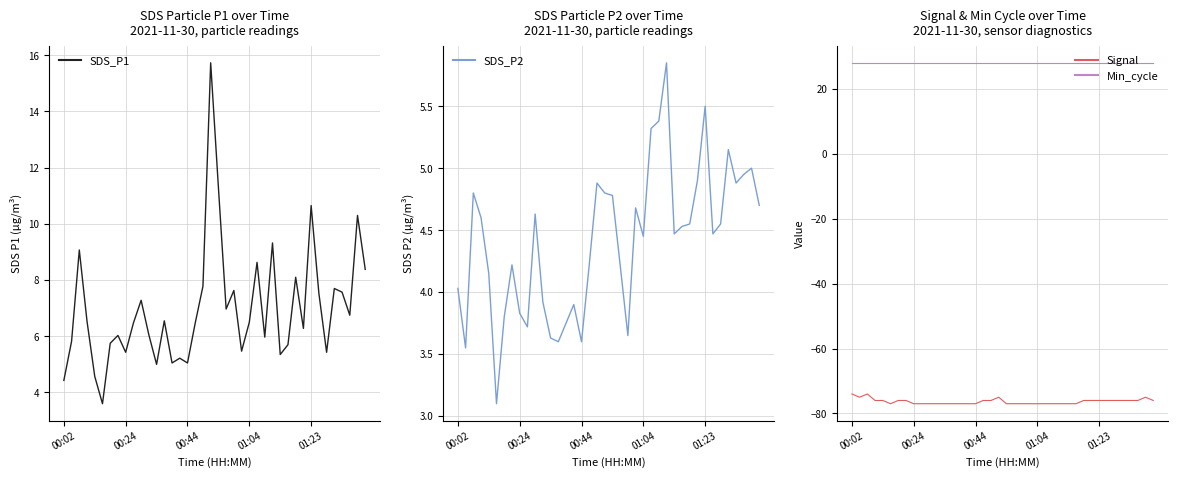

At which label does Signal first exceed -76?

00:02